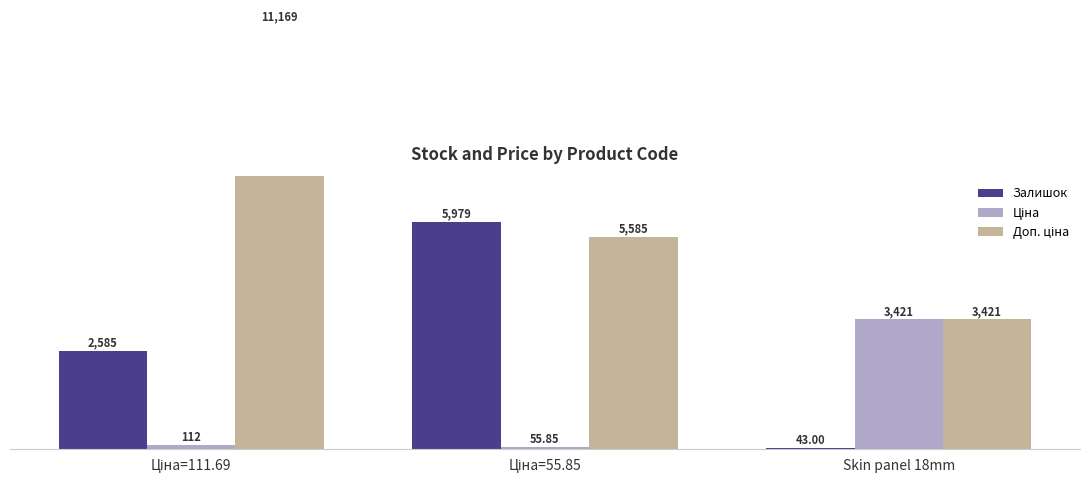

The value of Ціна at Ціна=111.69 is 111.7. True or false?

True